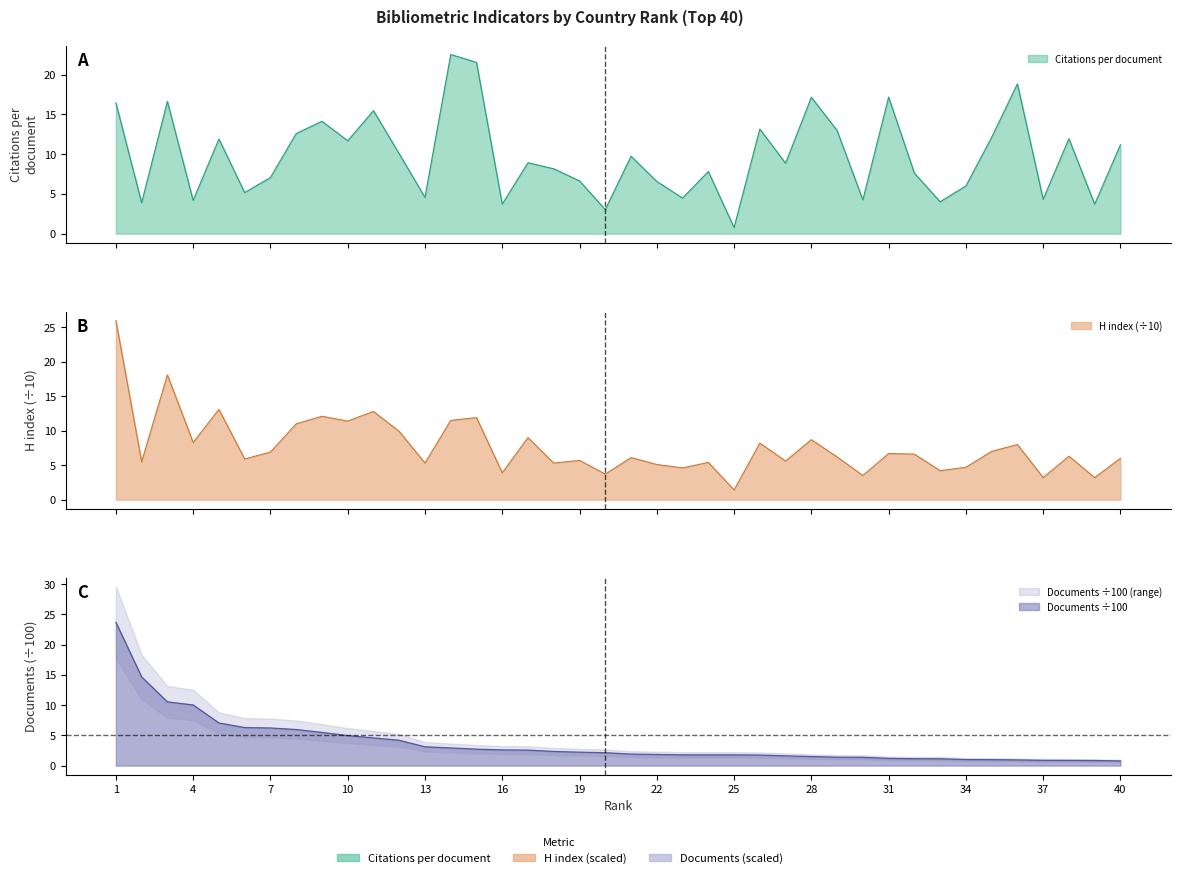

What is the difference between the second highest and second lowest values in the H index series?

14.9